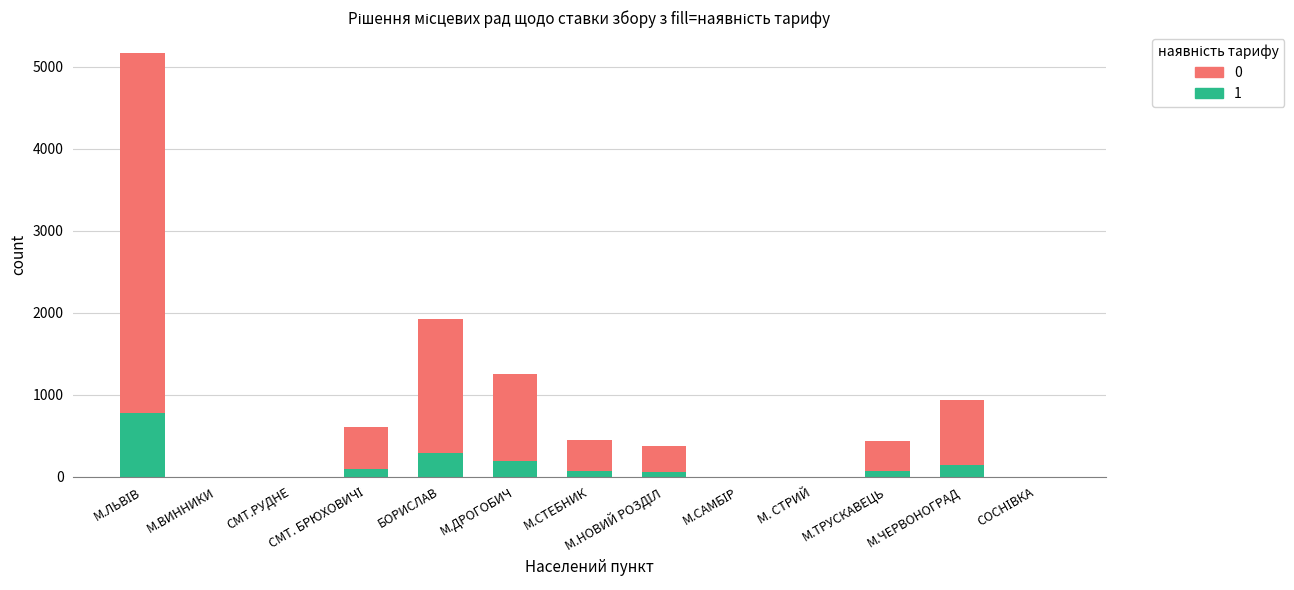

What is the difference between the second highest and second lowest values?

288.9